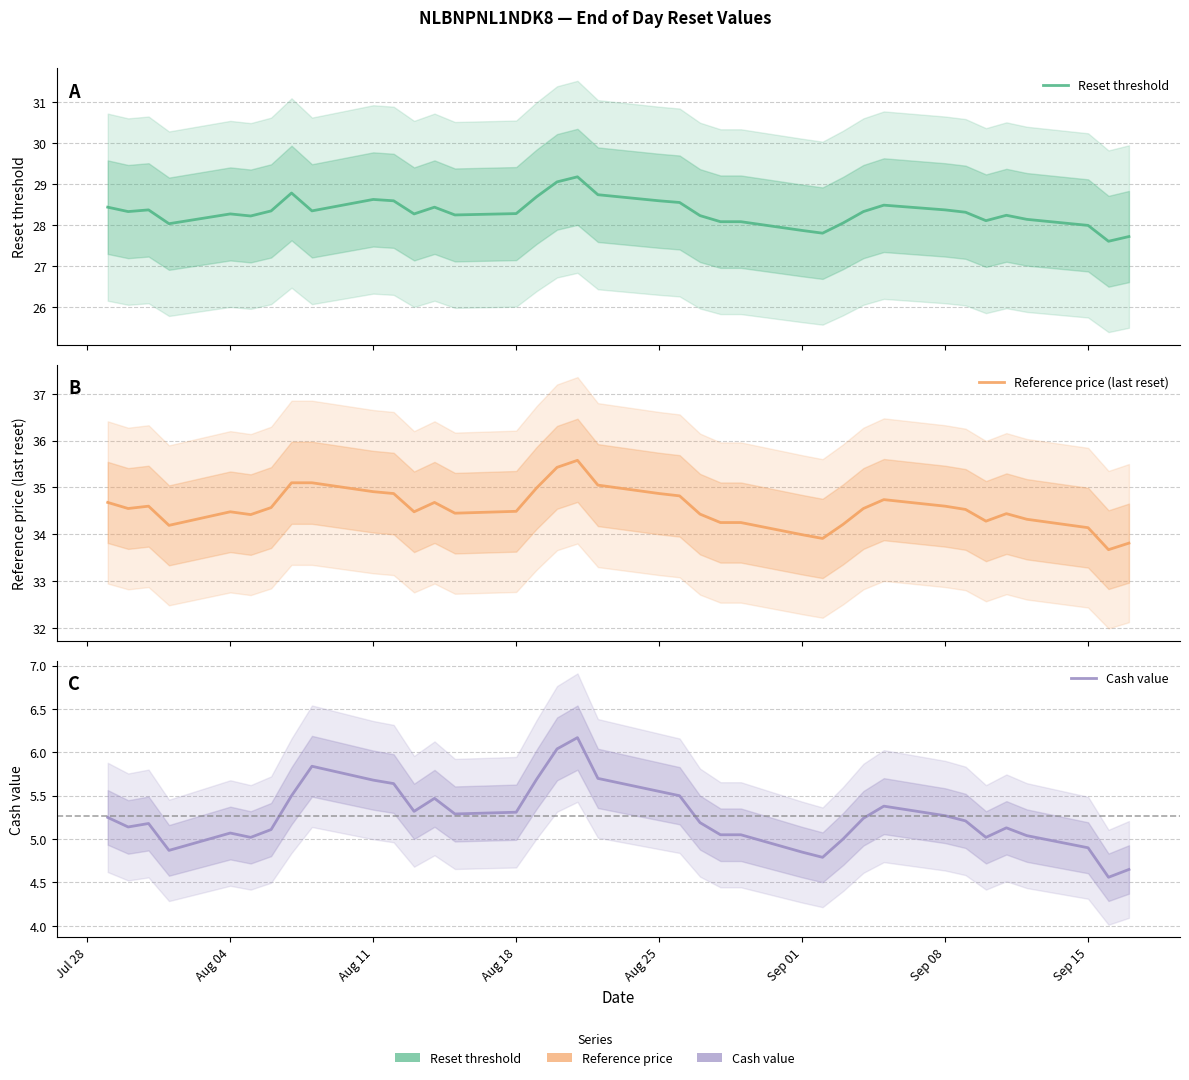

What is the greatest value displayed?

35.6